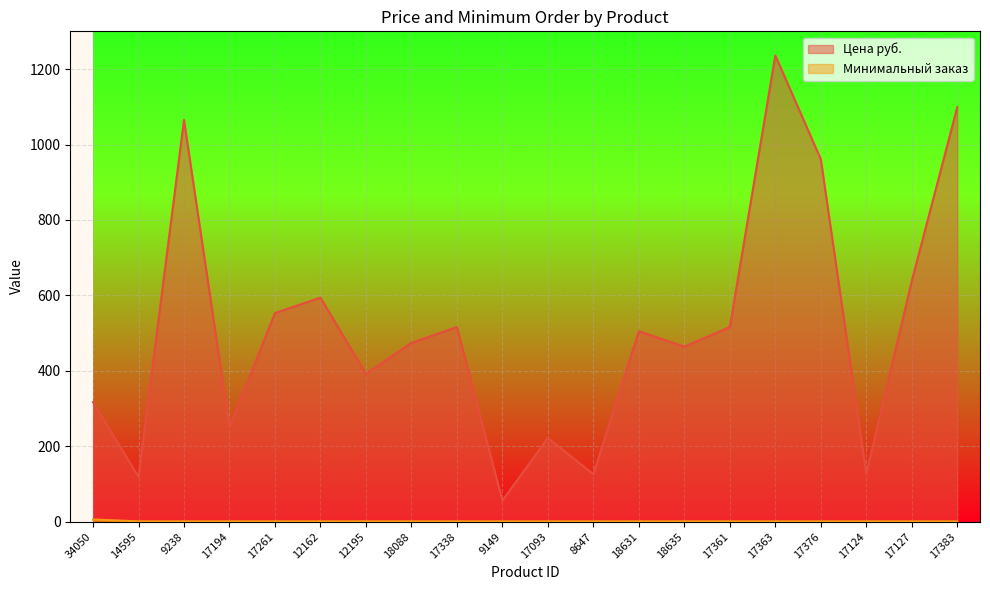

True or false: Минимальный заказ has a value of 1 at 12195.

True